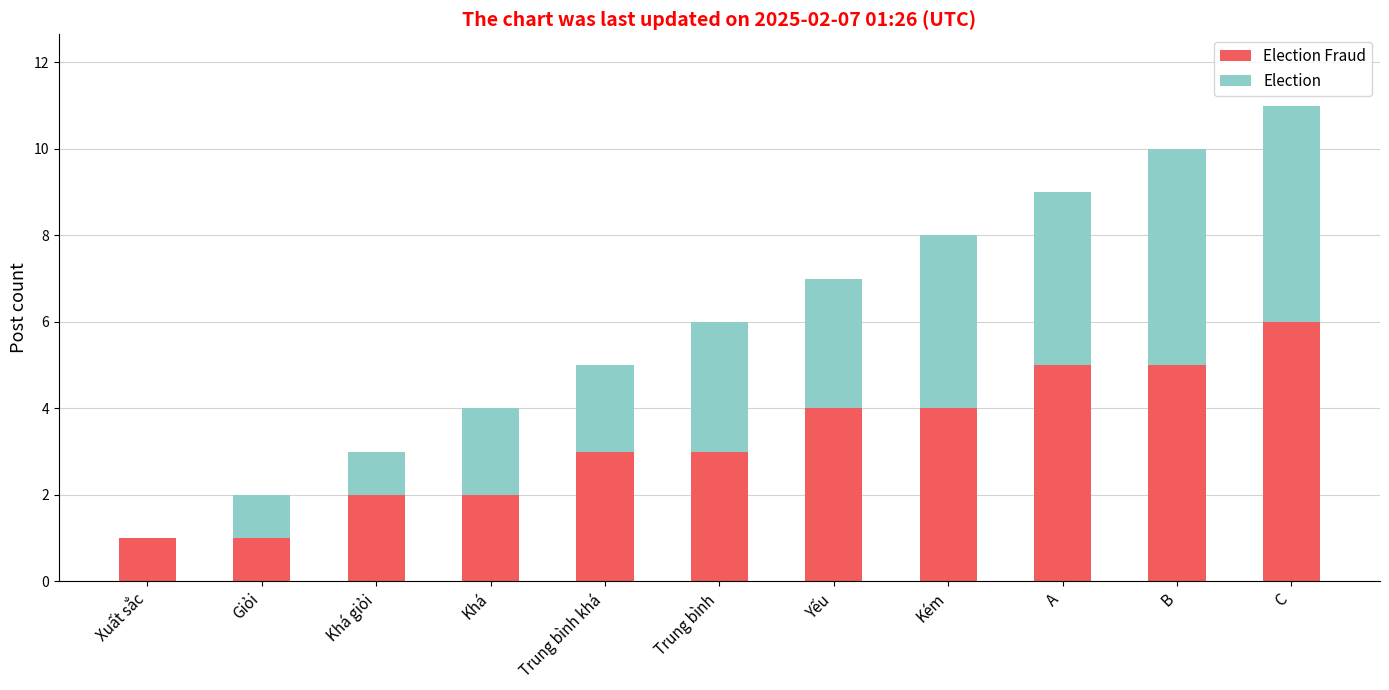

What is the average value of the Election series?

3